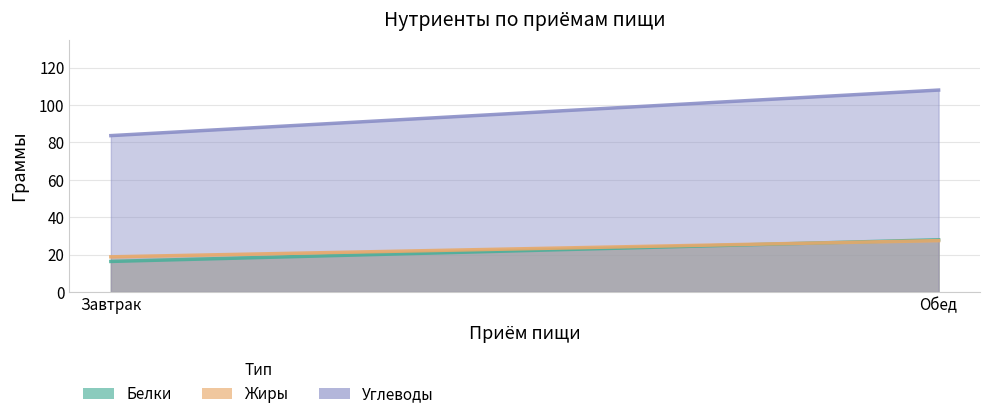

How many values in the Углеводы series are below 107?

1